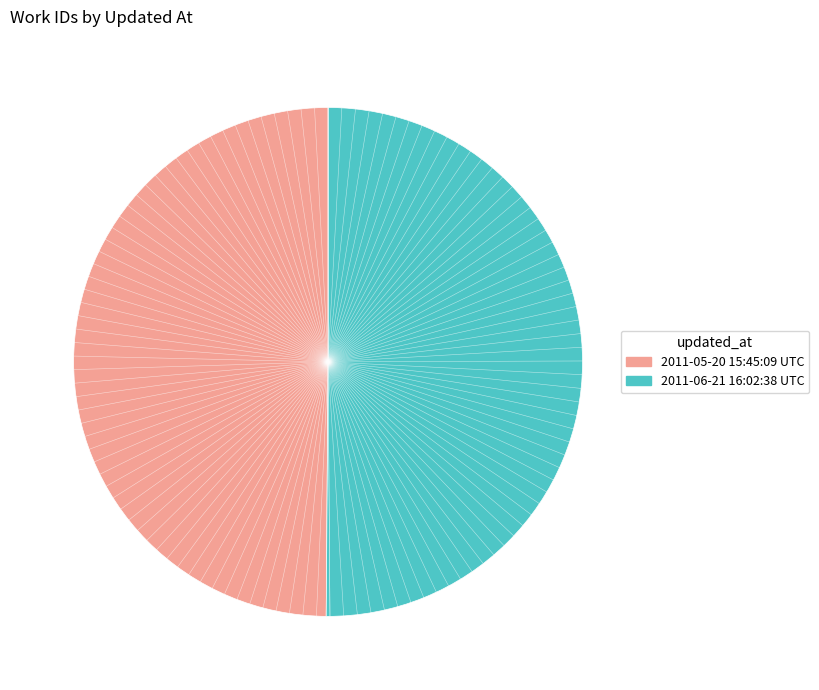

Count the number of slices in the pie.

2